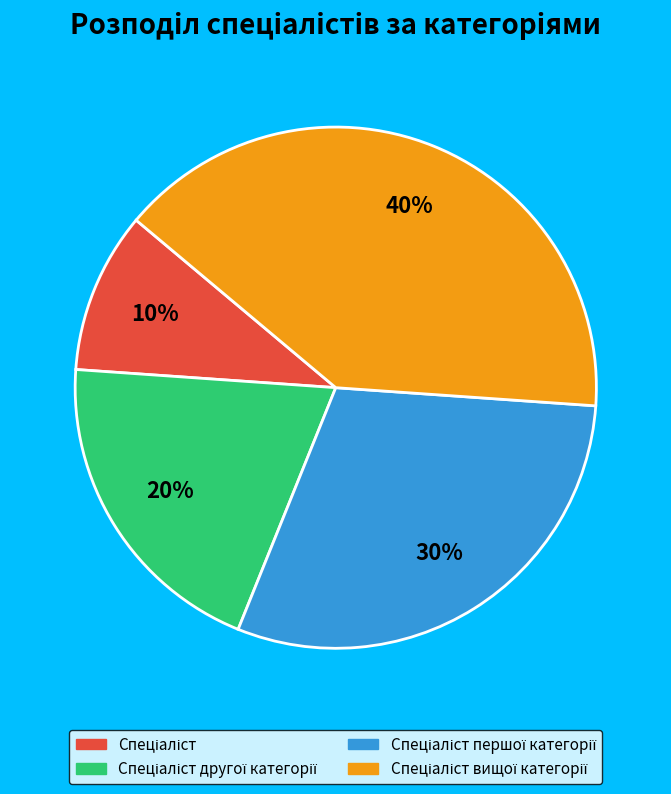

Does any single category account for the majority?

No